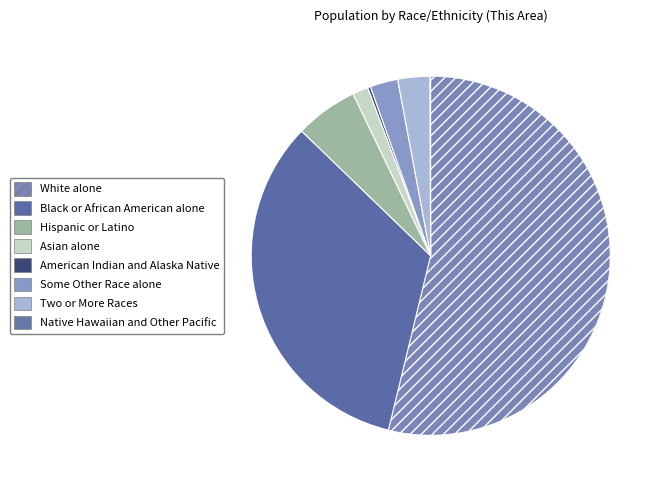

To the nearest percent, what is the average slice percentage?

12%